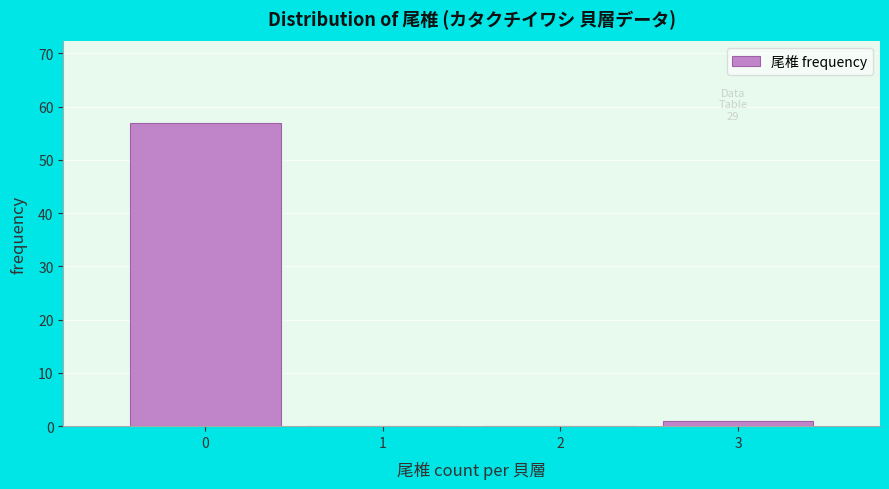

Reading left to right, list every bar in this chart as the range it spans on the x-axis followed by its height. The values are not printed on the chart, so give them approximately, as read against the axis.

-0.5 to 0.5: 57
0.5 to 1.5: 0
1.5 to 2.5: 0
2.5 to 3.5: 1